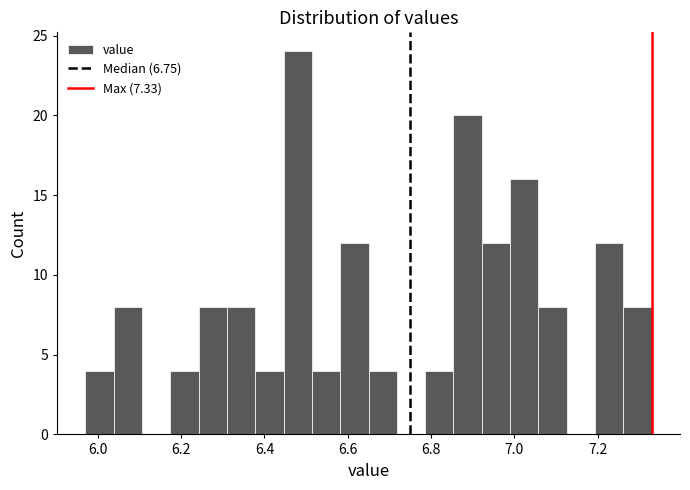

Read against the x-axis, roughly where is the centre of the tallest bar?

6.48